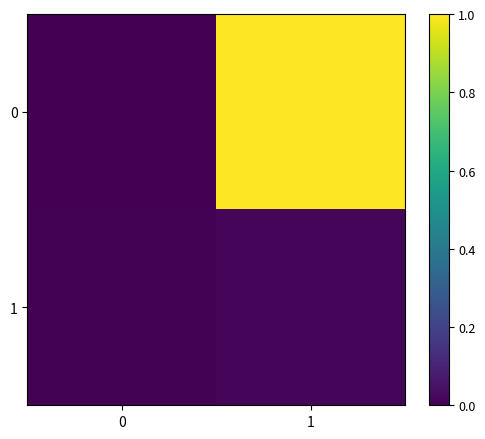

Reading left to right, what are all the values shown in this chart?

0: 0=0.0	1=1.0
1: 0=0.0	1=0.0